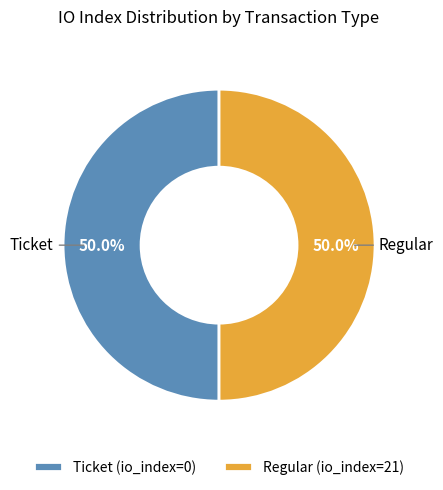

How many segments does this pie chart have?

2